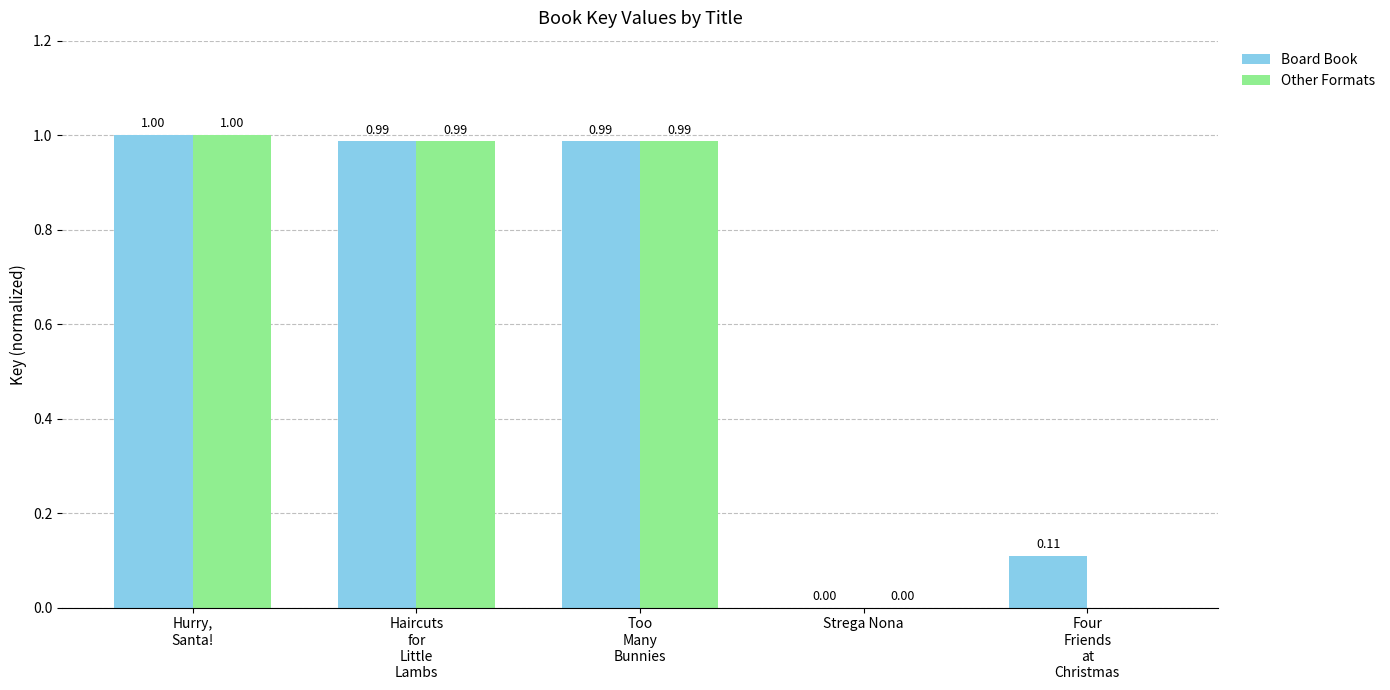

Which series has the largest total across all categories?

Board Book